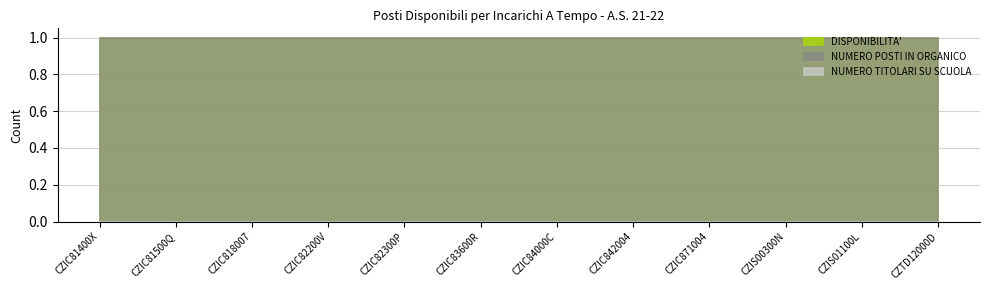

Reading left to right, transcribe all the data shown in this chart.

DISPONIBILITA': 1	1	1	1	1	1	1	1	1	1	1	1
NUMERO POSTI IN ORGANICO: 1	1	1	1	1	1	1	1	1	1	1	1
NUMERO TITOLARI SU SCUOLA: 0	0	0	0	0	0	0	0	0	0	0	0